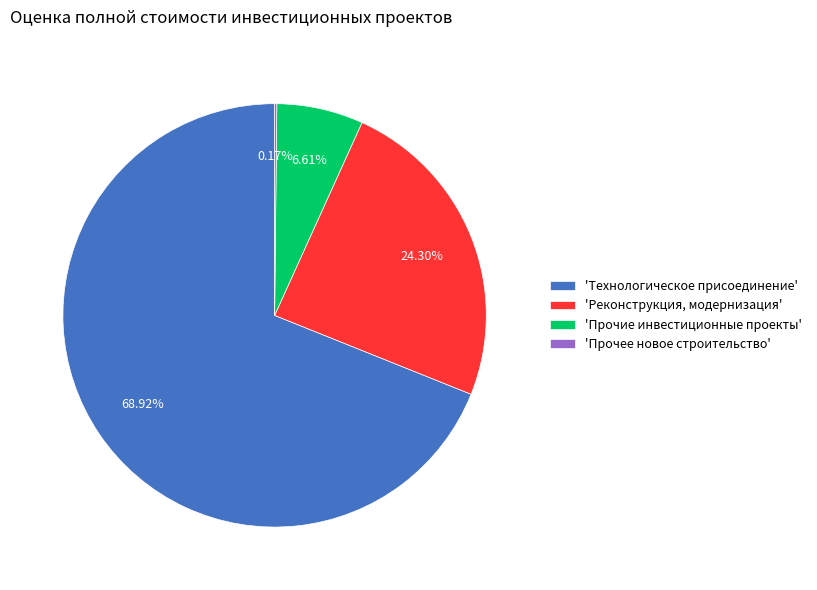

Which category accounts for the majority?

'Технологическое присоединение'